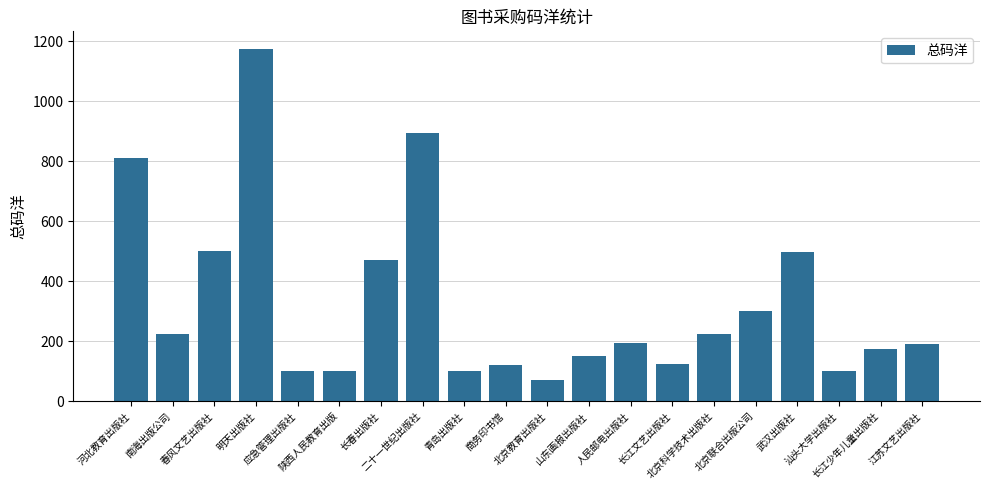

Approximately how many times larger is the value at 南海出版公司 compared to 明天出版社?

0.2